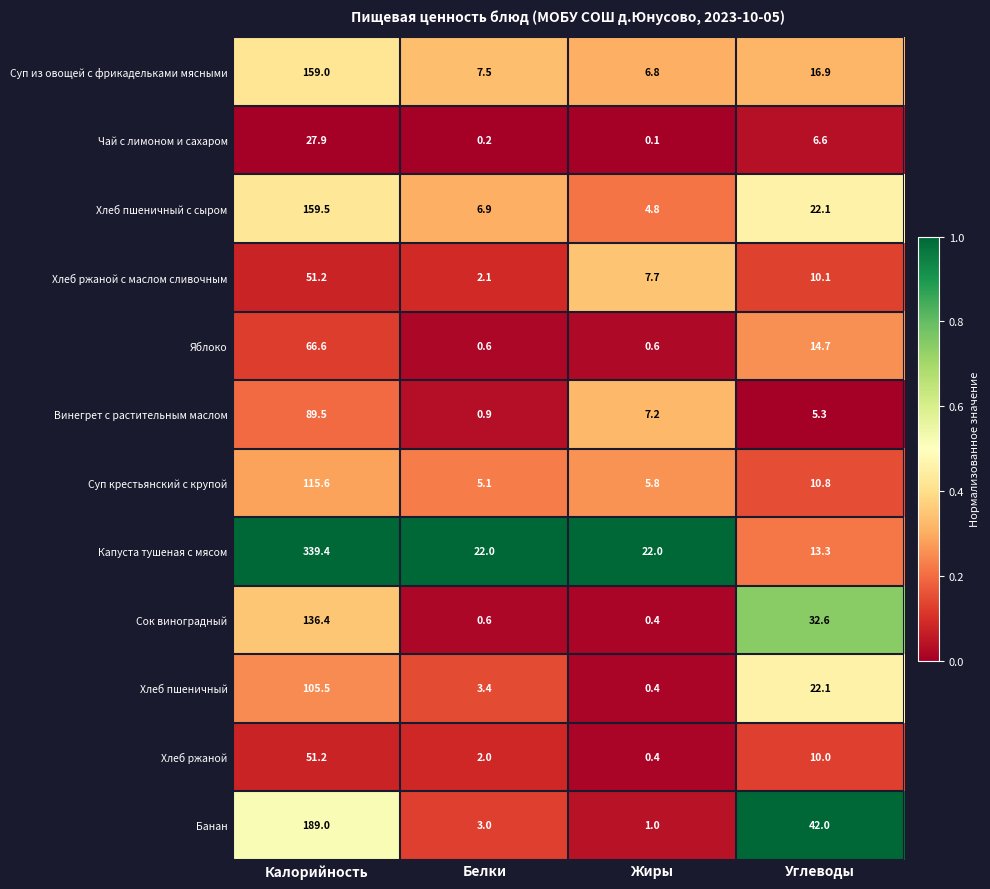

Which category has the lowest value across all series?

Жиры